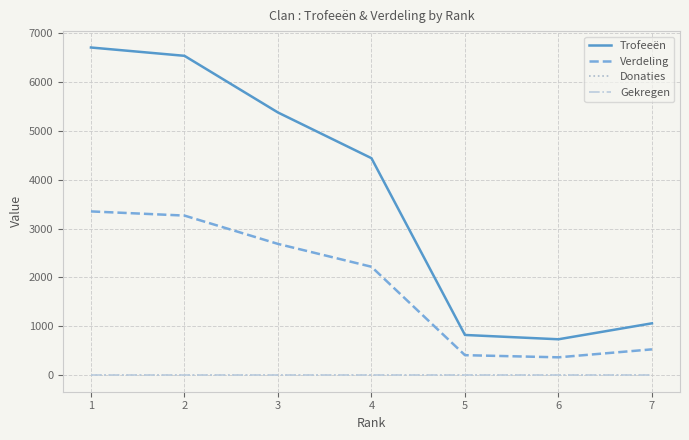

At 3, list the series in order from smallest to largest.

Donaties, Gekregen, Verdeling, Trofeeën